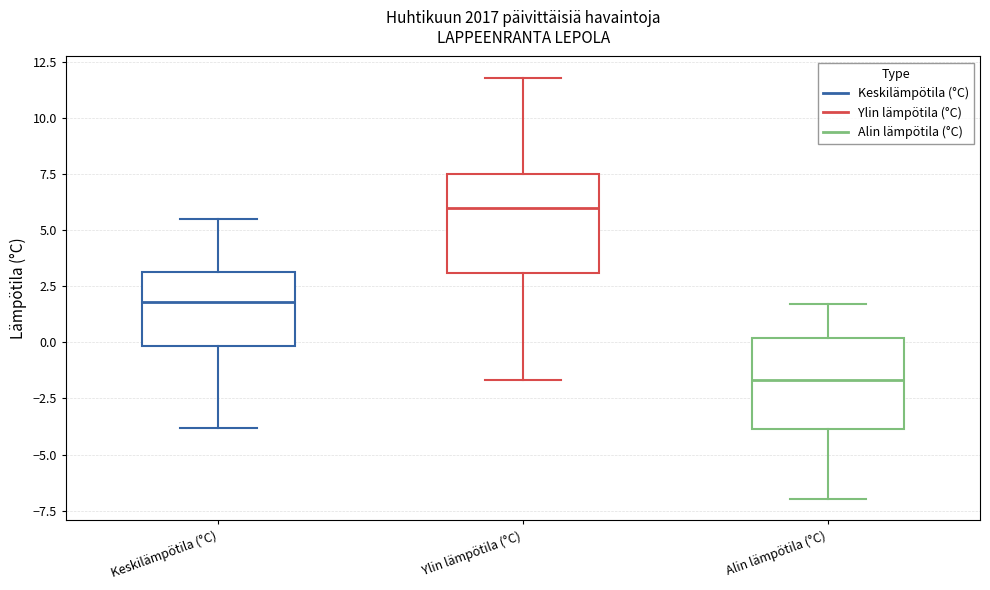

Reading left to right, transcribe this box plot: for each box, give where its median line is, the range the box spans, and where its two whiskers end, as read against the y-axis. The values are not printed on the chart, so give them approximately, as read against the axis.

Keskilämpötila (°C): median 2.0, box 0.0 to 3.0, whiskers -4.0 to 5.5
Ylin lämpötila (°C): median 6.0, box 3.0 to 7.5, whiskers -1.5 to 12.0
Alin lämpötila (°C): median -1.5, box -4.0 to 0.0, whiskers -7.0 to 1.5